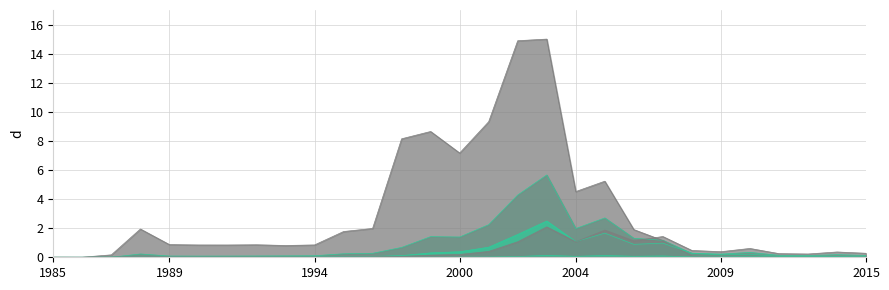

What is the value of the Detrazioni carichi famiglia point at the 19th from the left?

2.0